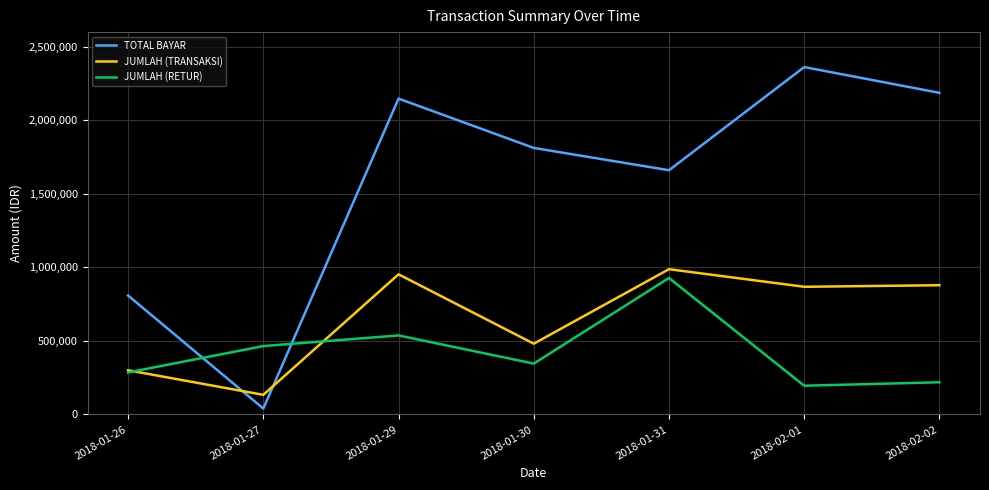

The TOTAL BAYAR series shows 1660927 at 2018-01-31. True or false?

True